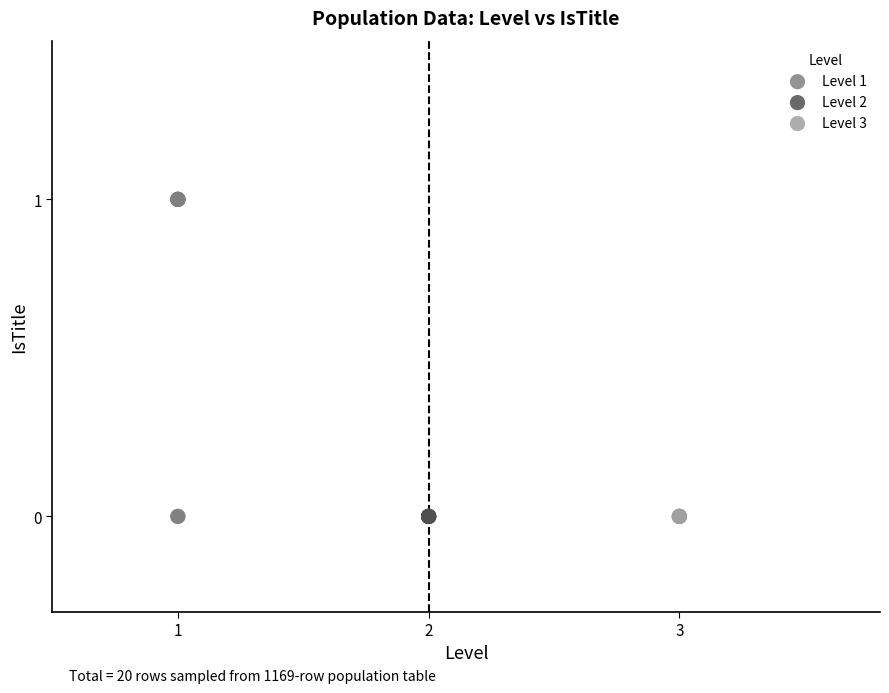

Which series contains the highest Y value?

Level 1